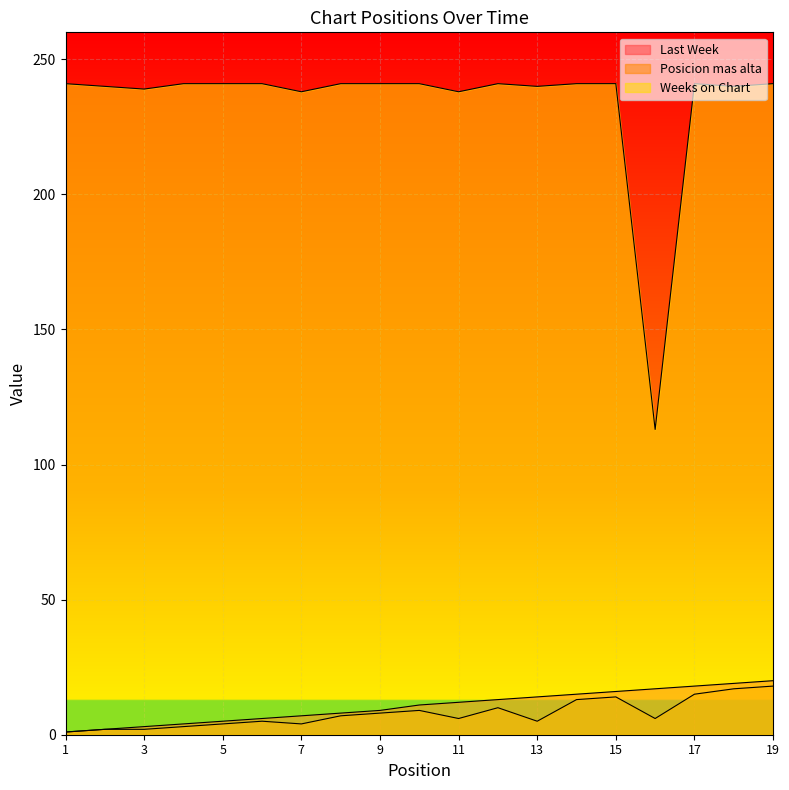

Reading right to left, list all the values displayed in this chart.

Last Week: 20	19	18	17	16	15	14	13	12	11	9	8	7	6	5	4	3	2	1
Posicion mas alta: 18	17	15	6	14	13	5	10	6	9	8	7	4	5	4	3	2	2	1
Weeks on Chart: 241	240	241	113	241	241	240	241	238	241	241	241	238	241	241	241	239	240	241